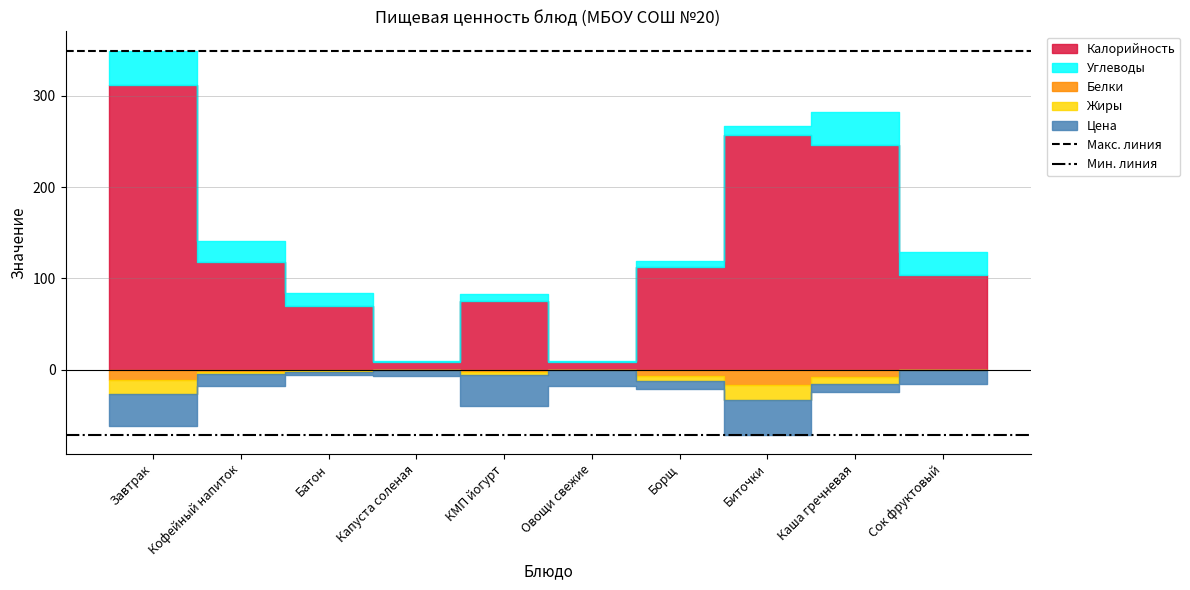

The value of Мин. линия at Кофейный напиток is -71.2. True or false?

True